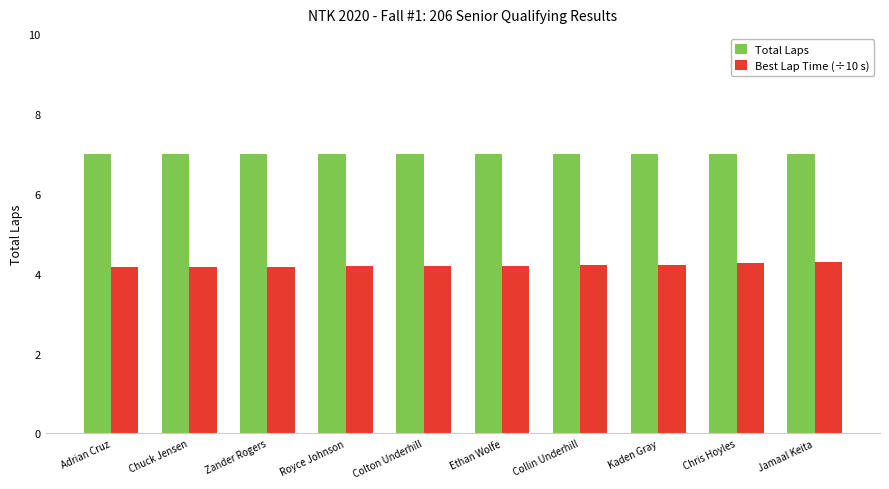

Reading right to left, transcribe all the data shown in this chart.

Total Laps: 7.0	7.0	7.0	7.0	7.0	7.0	7.0	7.0	7.0	7.0
Best Lap Time (÷10 s): 4.3	4.3	4.2	4.2	4.2	4.2	4.2	4.2	4.2	4.2